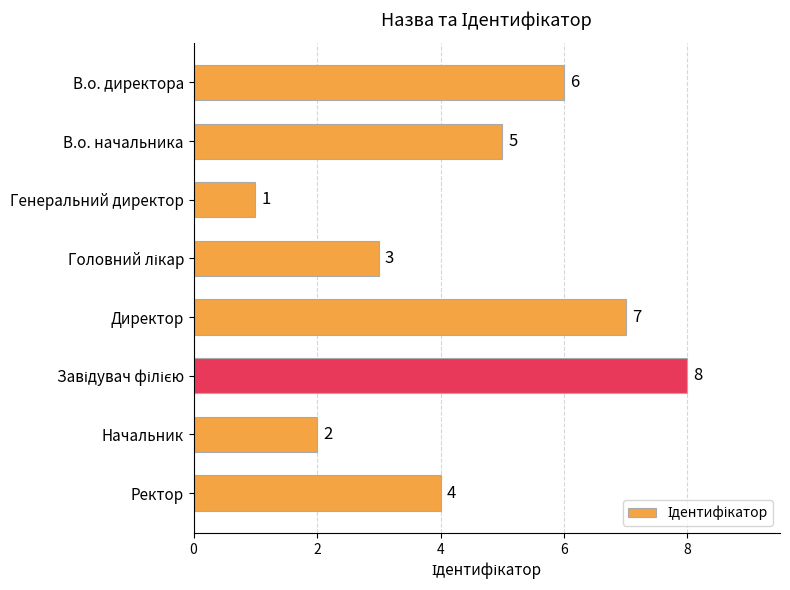

Reading top to bottom, extract all data points from this chart.

6	5	1	3	7	8	2	4